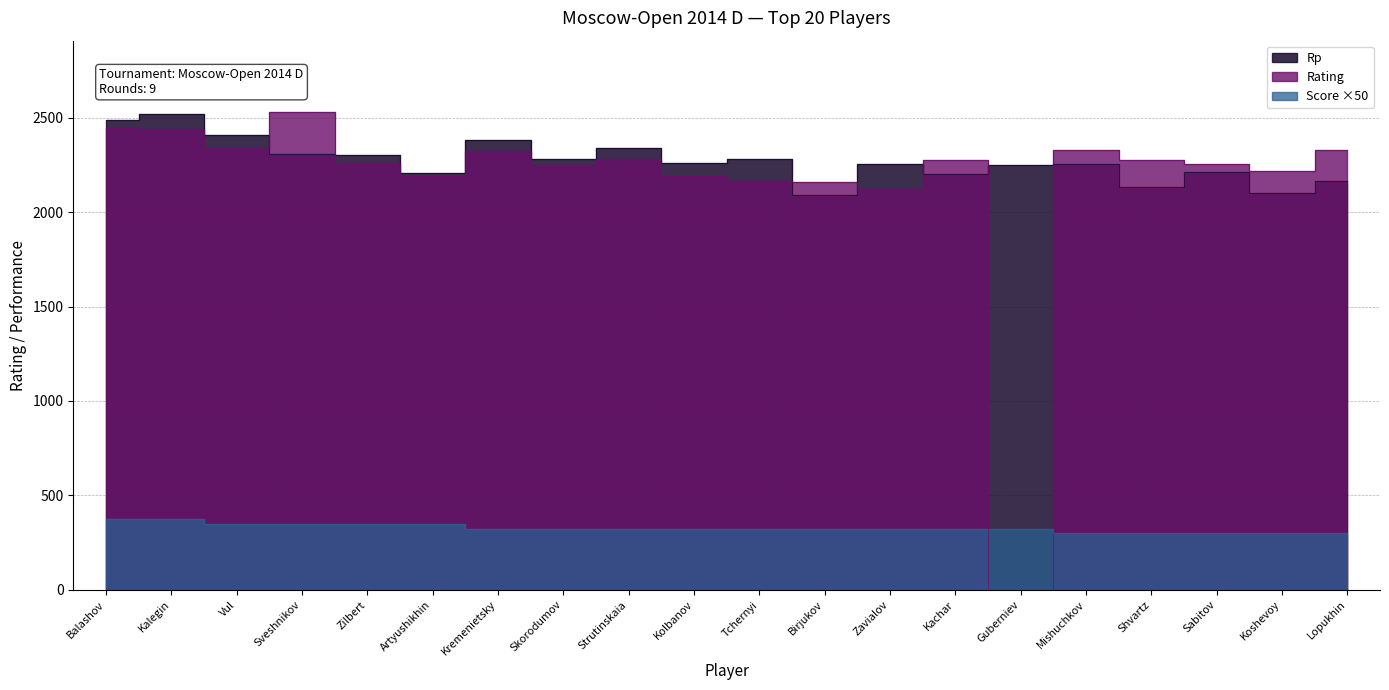

At how many categories does at least one series exceed 681?

20